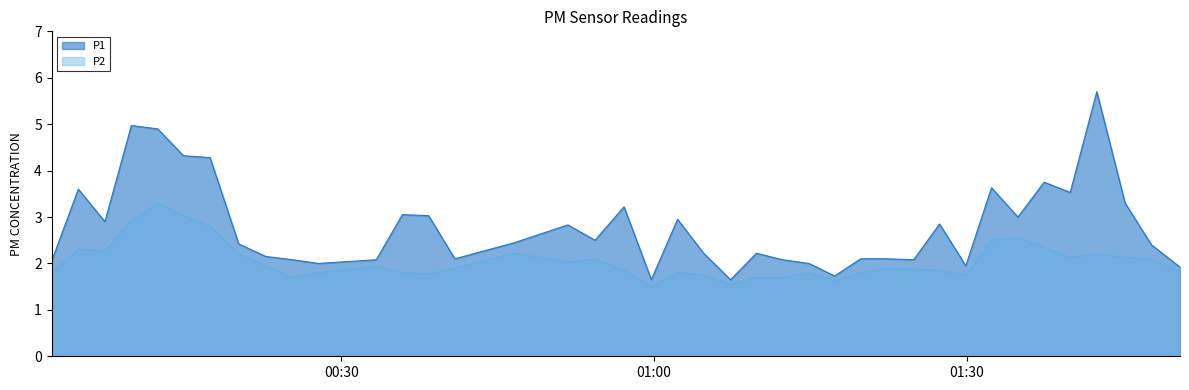

Which series has the widest spread of values?

P1